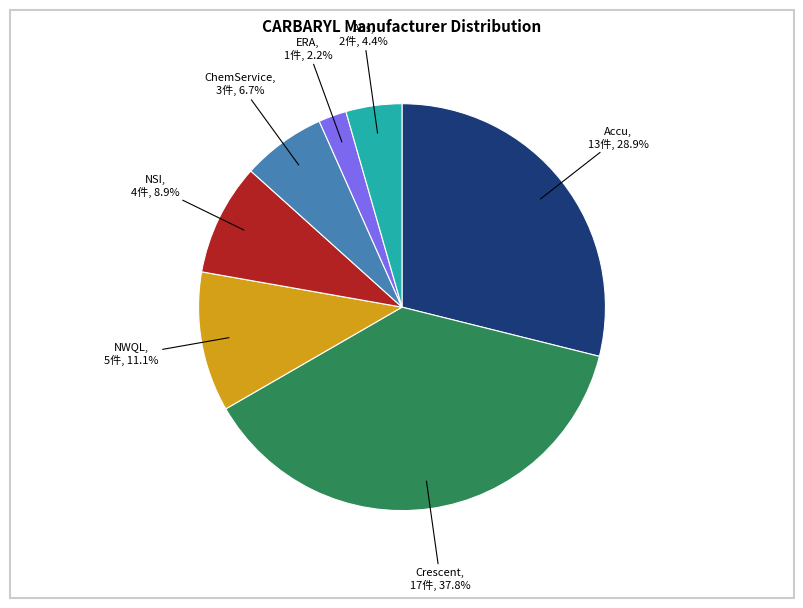

Between Accu and NWQL, which is larger?

Accu